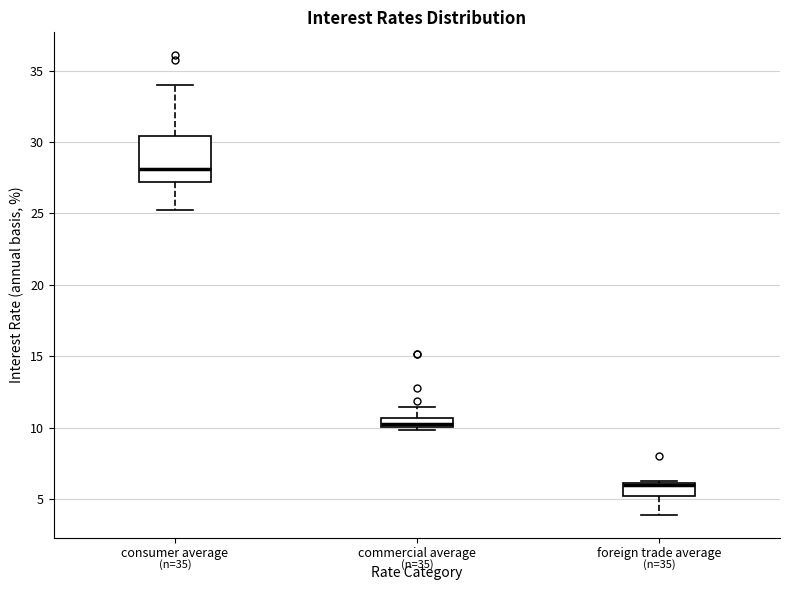

Which box is the tallest, from its lower edge to its upper edge?

consumer average